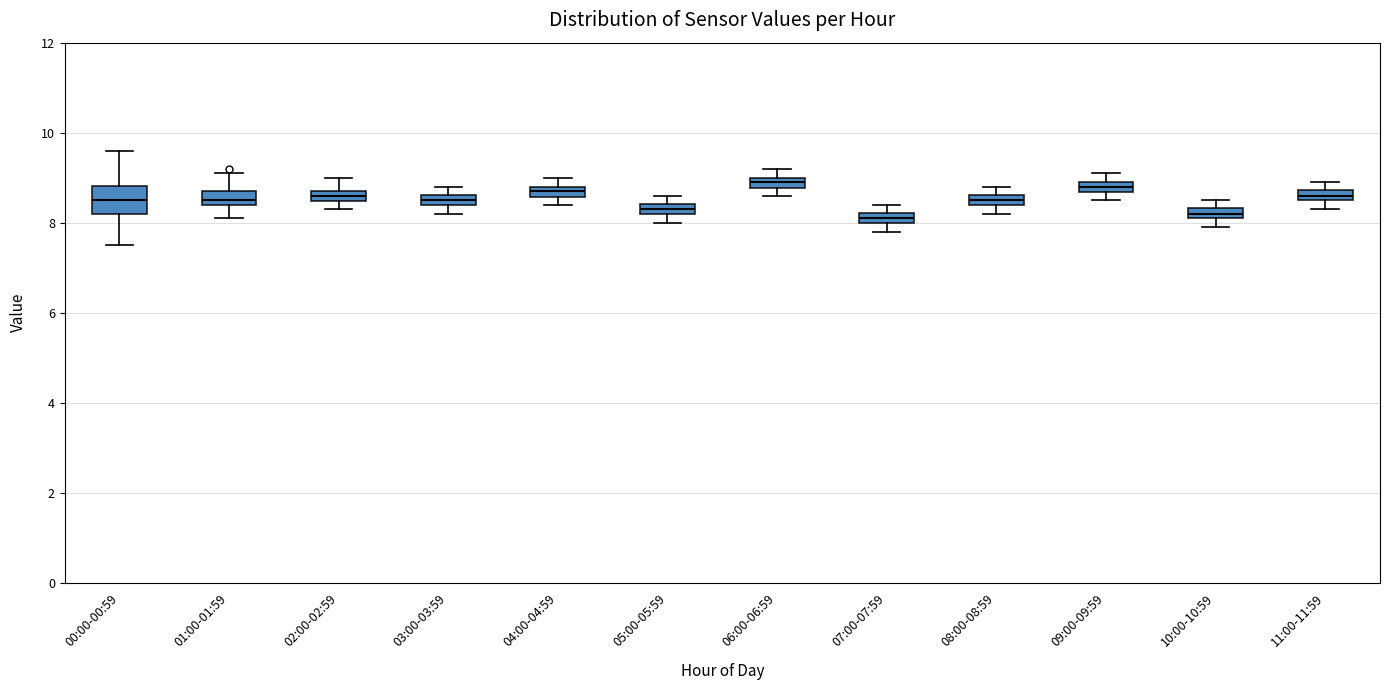

Where is the upper edge of the box for 00:00-00:59 on the y-axis? The values are not printed on the chart, so give them approximately, as read against the axis.

8.8